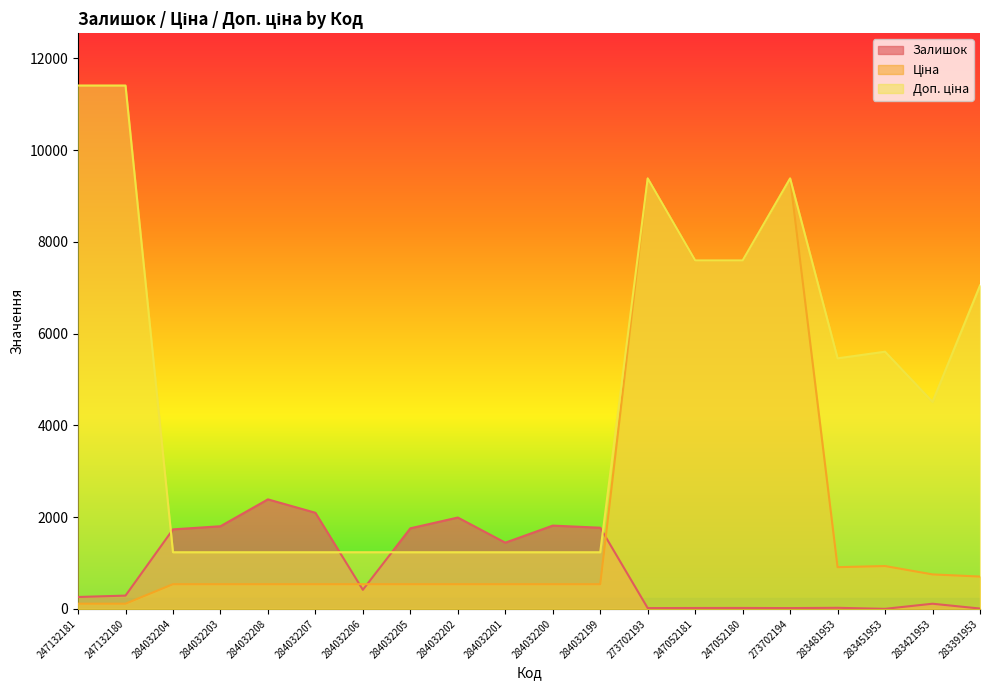

Where is Ціна nearest to the value 4749?

247052181